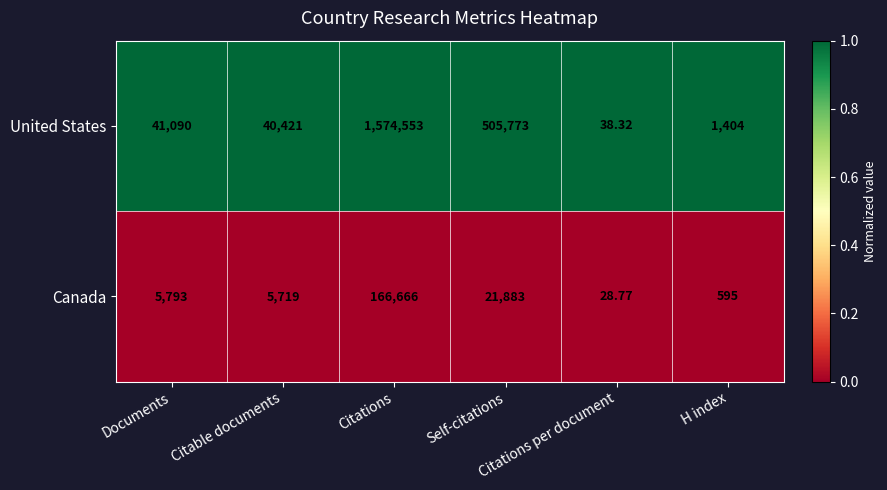

List the series in order of their peak value, highest first.

United States, Canada